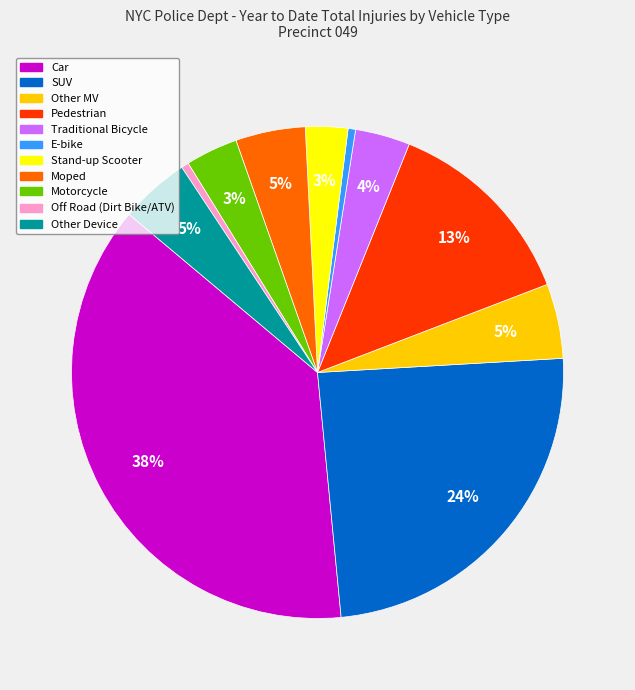

True or false: Other Device accounts for 16% of the total.

False